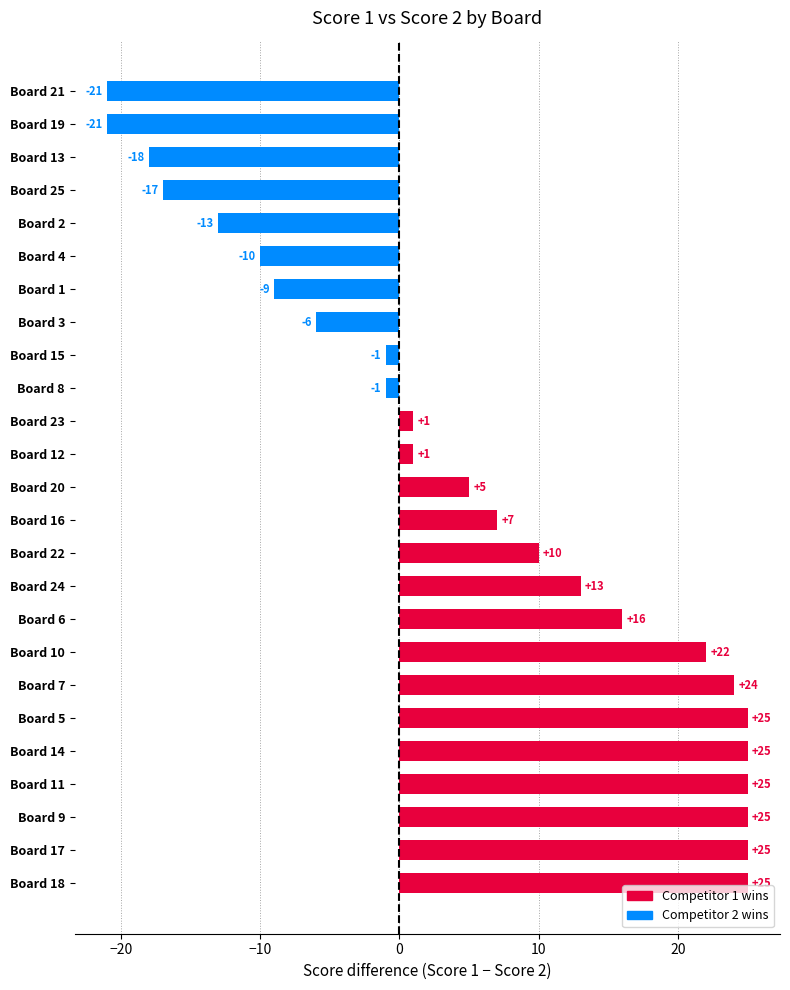

Reading bottom to top, transcribe all the data shown in this chart.

25	25	25	25	25	25	24	22	16	13	10	7	5	1	1	-1	-1	-6	-9	-10	-13	-17	-18	-21	-21